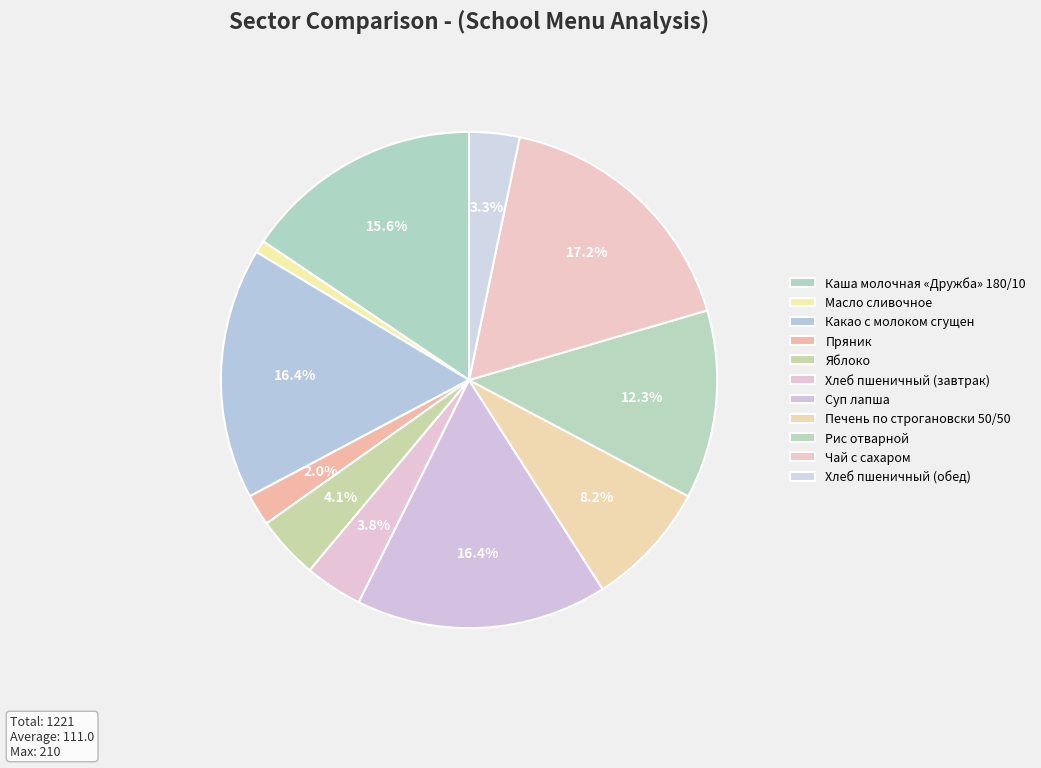

To the nearest percent, what is the difference between the largest and smallest slice percentages?

16%